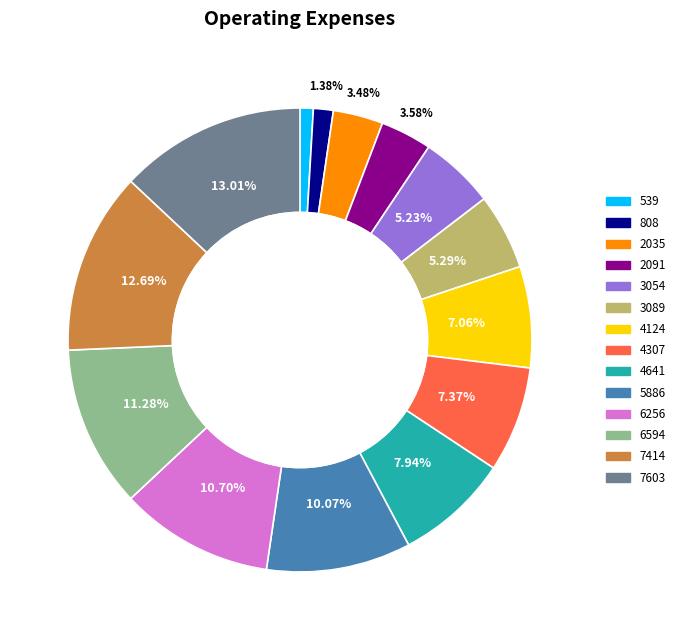

Is there a majority slice in this chart?

No